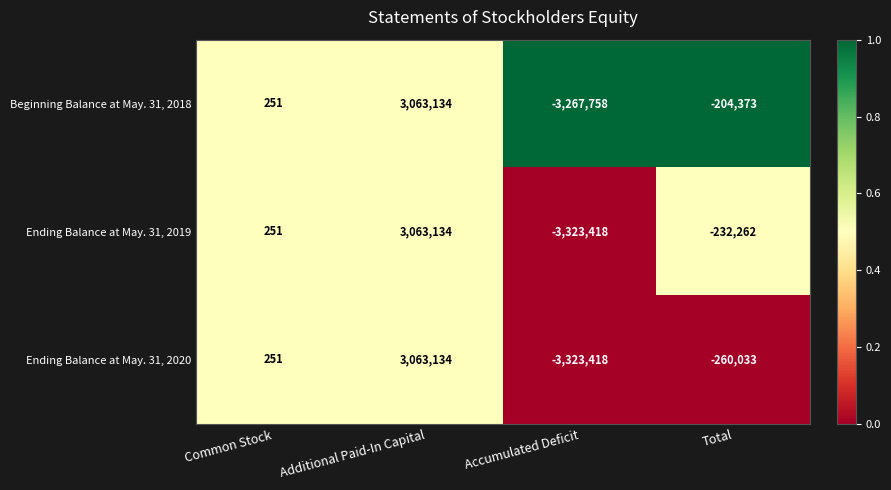

Reading left to right, extract all data points from this chart.

Beginning Balance at May. 31, 2018: Common Stock=251	Additional Paid-In Capital=3063134	Accumulated Deficit=-3267758	Total=-204373
Ending Balance at May. 31, 2019: Common Stock=251	Additional Paid-In Capital=3063134	Accumulated Deficit=-3323418	Total=-232262
Ending Balance at May. 31, 2020: Common Stock=251	Additional Paid-In Capital=3063134	Accumulated Deficit=-3323418	Total=-260033